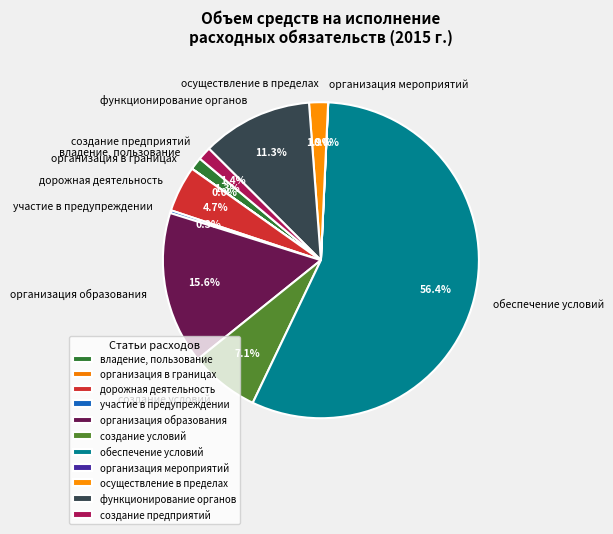

What is the largest slice in the pie chart?

обеспечение условий